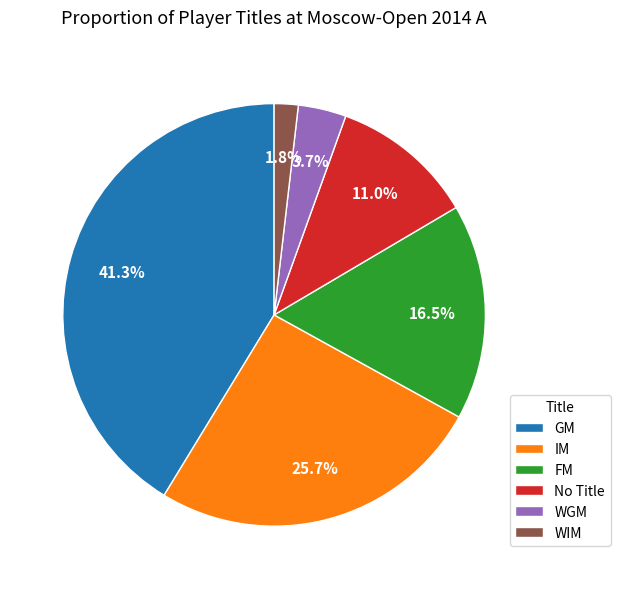

Which category has the biggest portion of the pie?

GM